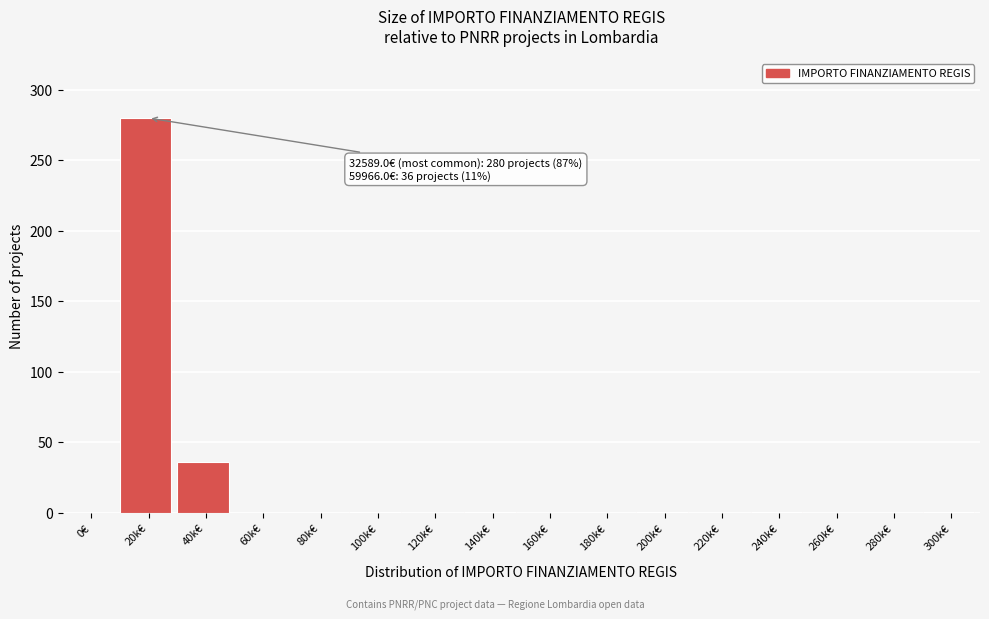

What is the sum of all values?

321